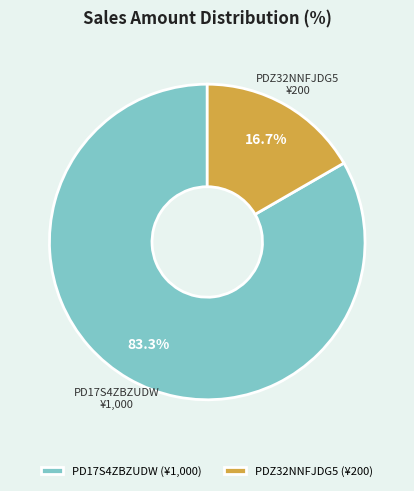

What percentage do PD17S4ZBZUDW and PDZ32NNFJDG5 together represent?

100.0%